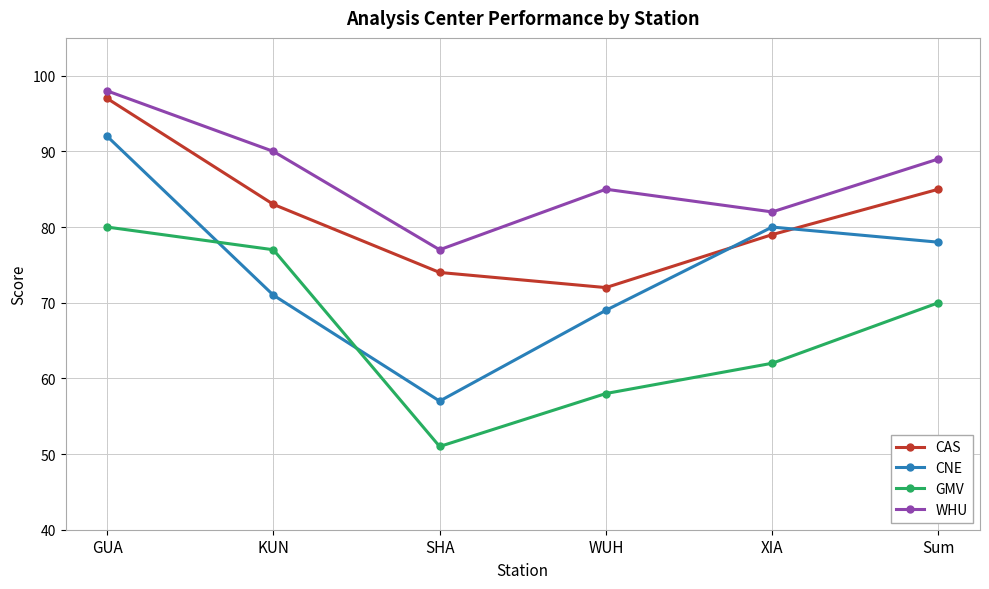

What is the label of the 6th point from the right?

GUA